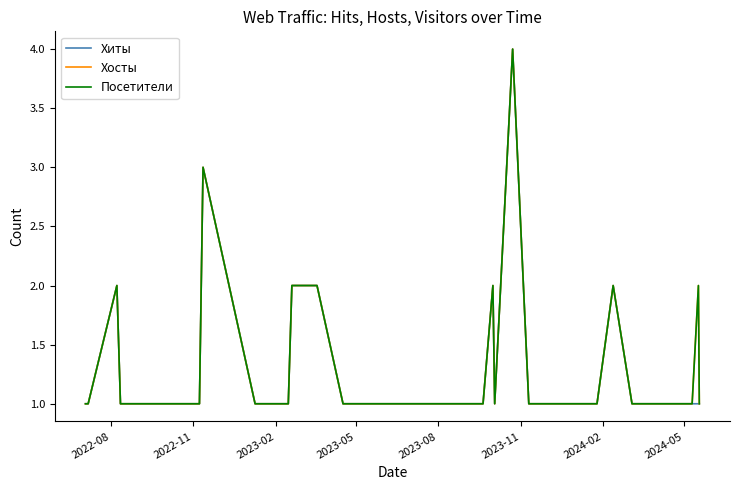

Which series has the largest total across all categories?

Хосты